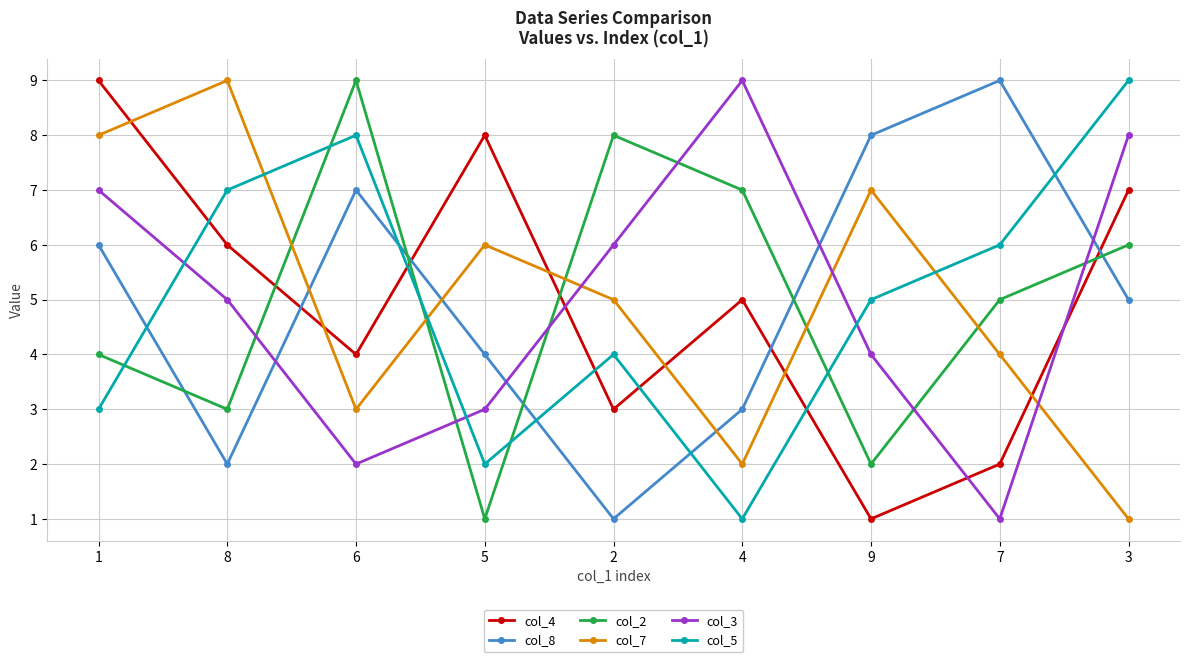

The value of col_2 at 3 is 6. True or false?

True